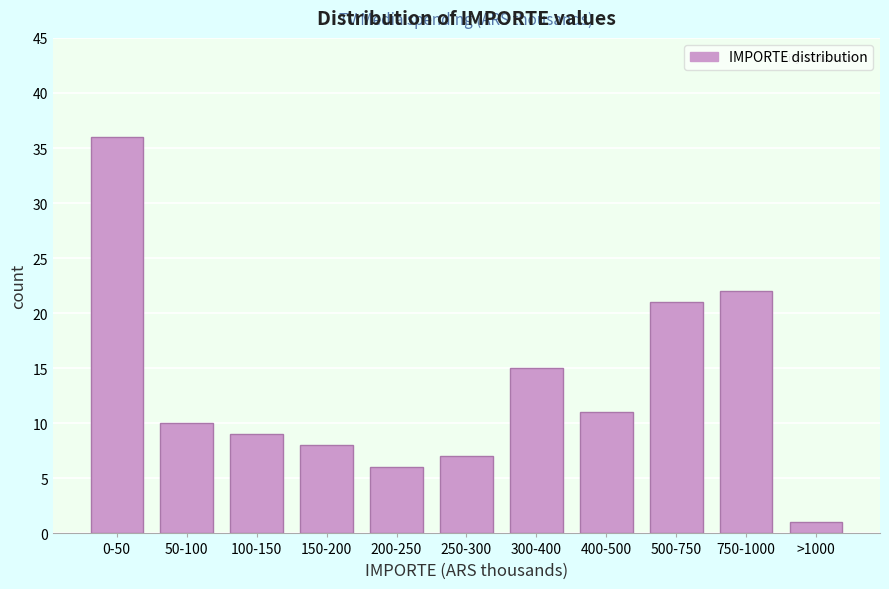

Reading left to right, extract all data points from this chart.

36	10	9	8	6	7	15	11	21	22	1